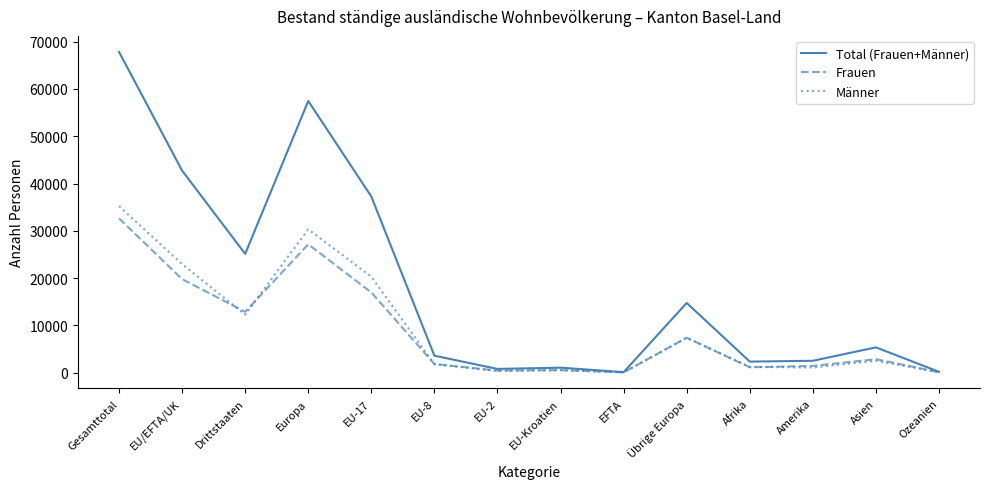

What is the average value of the Frauen series?

8930